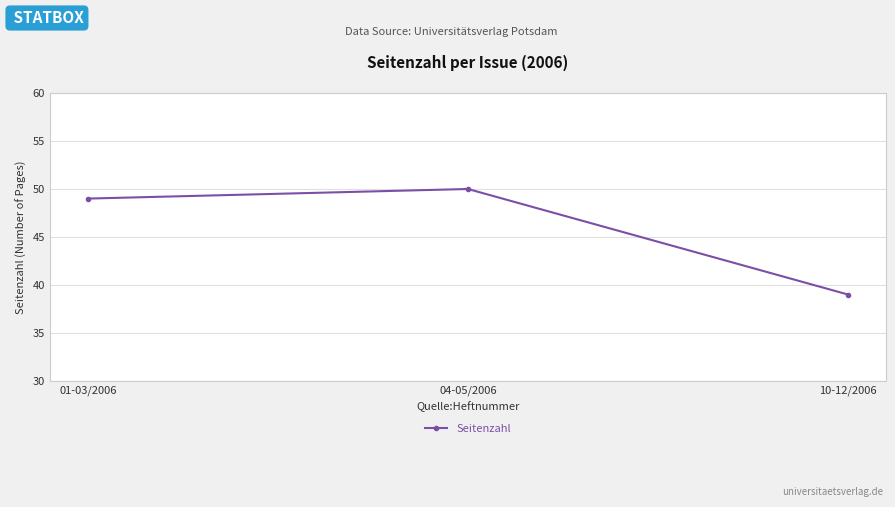

How many lines are shown in the chart?

1